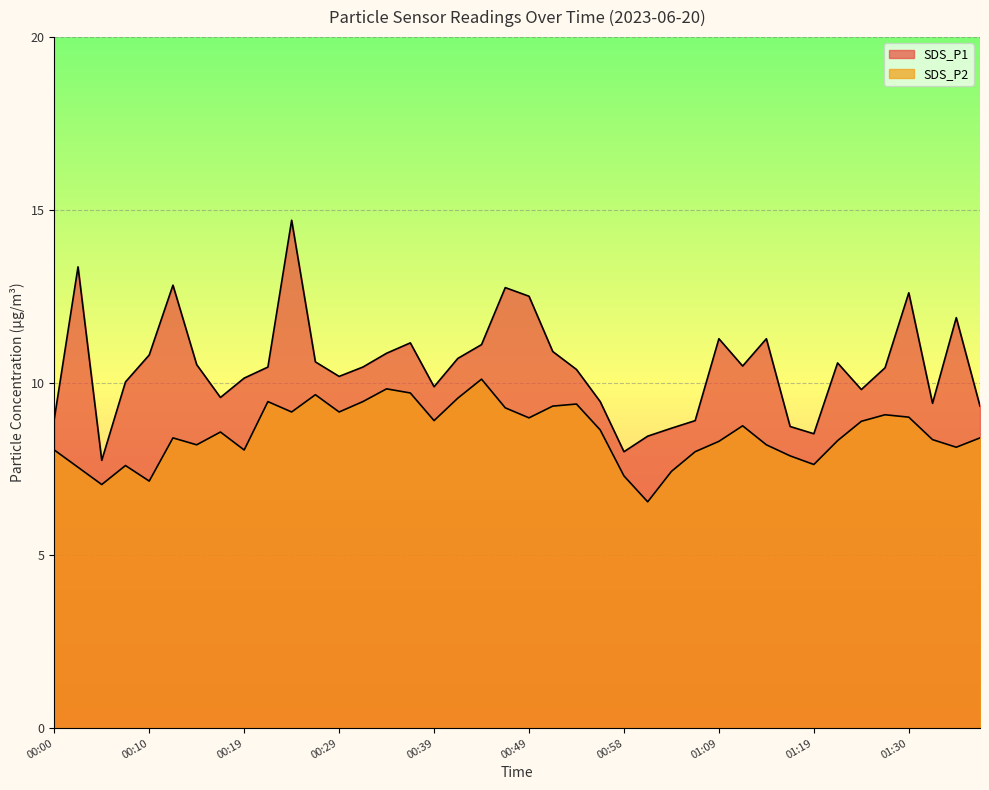

Read the SDS_P1 value at 01:03.

8.7